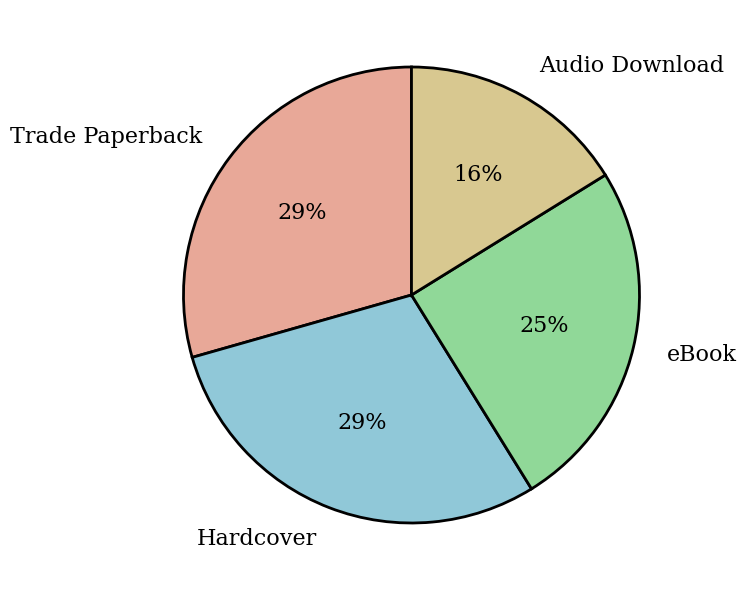

Which category has the smallest portion of the pie?

Audio Download